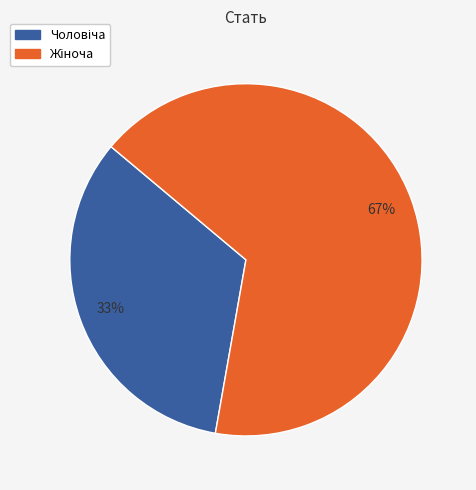

To the nearest percent, what is the average slice percentage?

50%